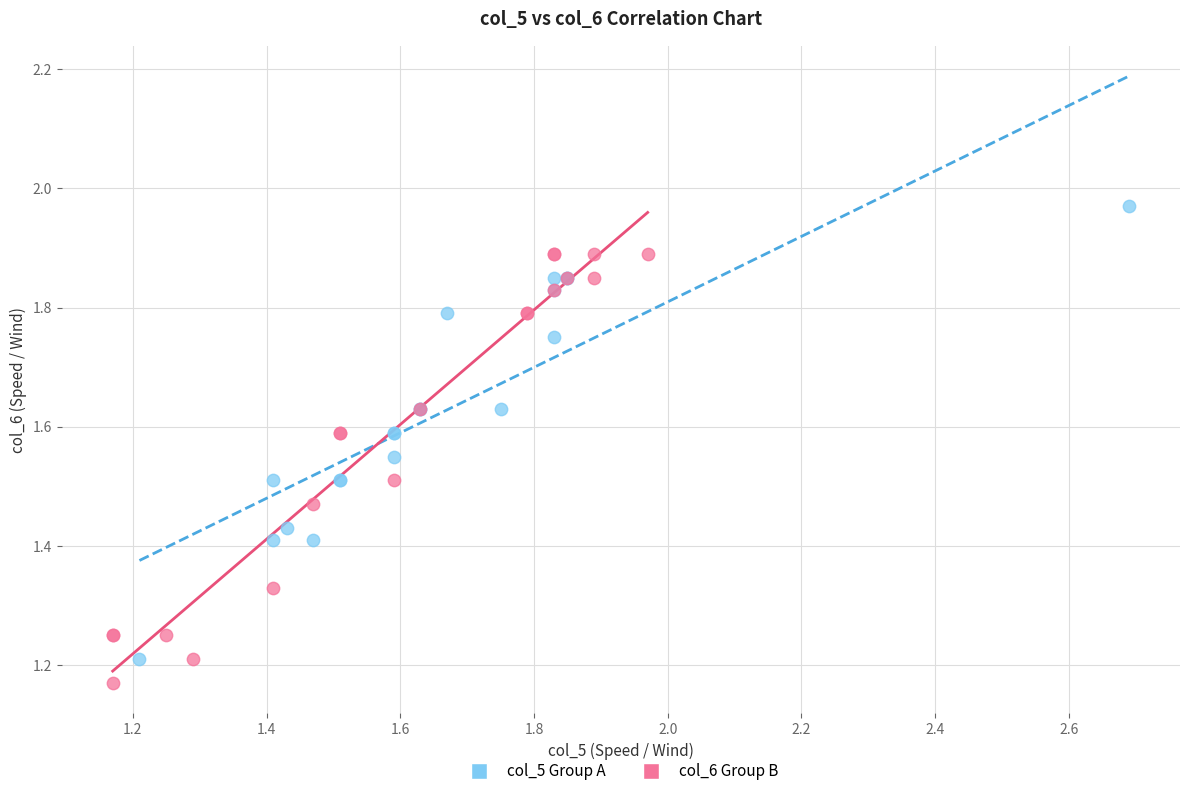

Which series has the widest spread of Y values?

col_5 Group A